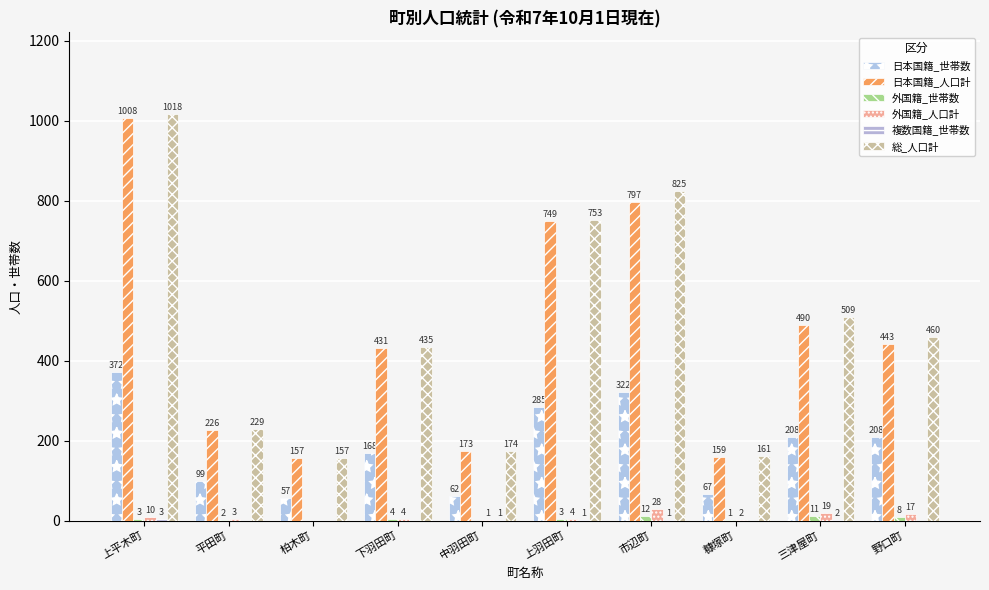

Which series has the largest total across all categories?

総_人口計